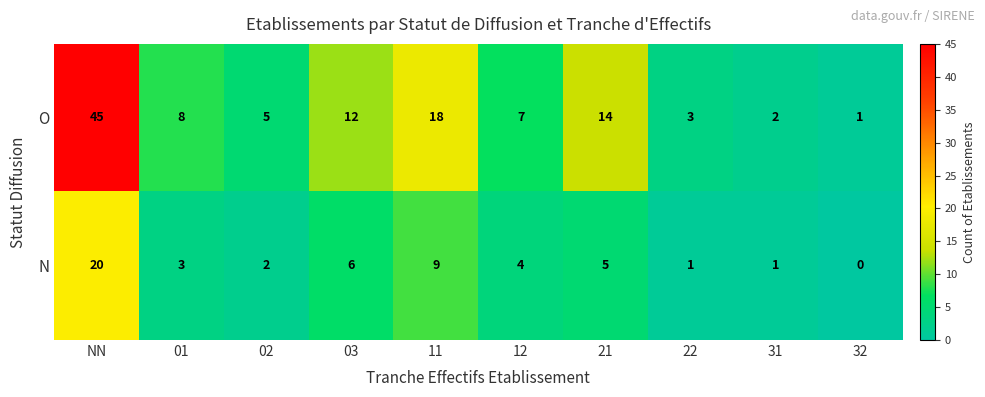

Where does the N series first go above 4?

NN